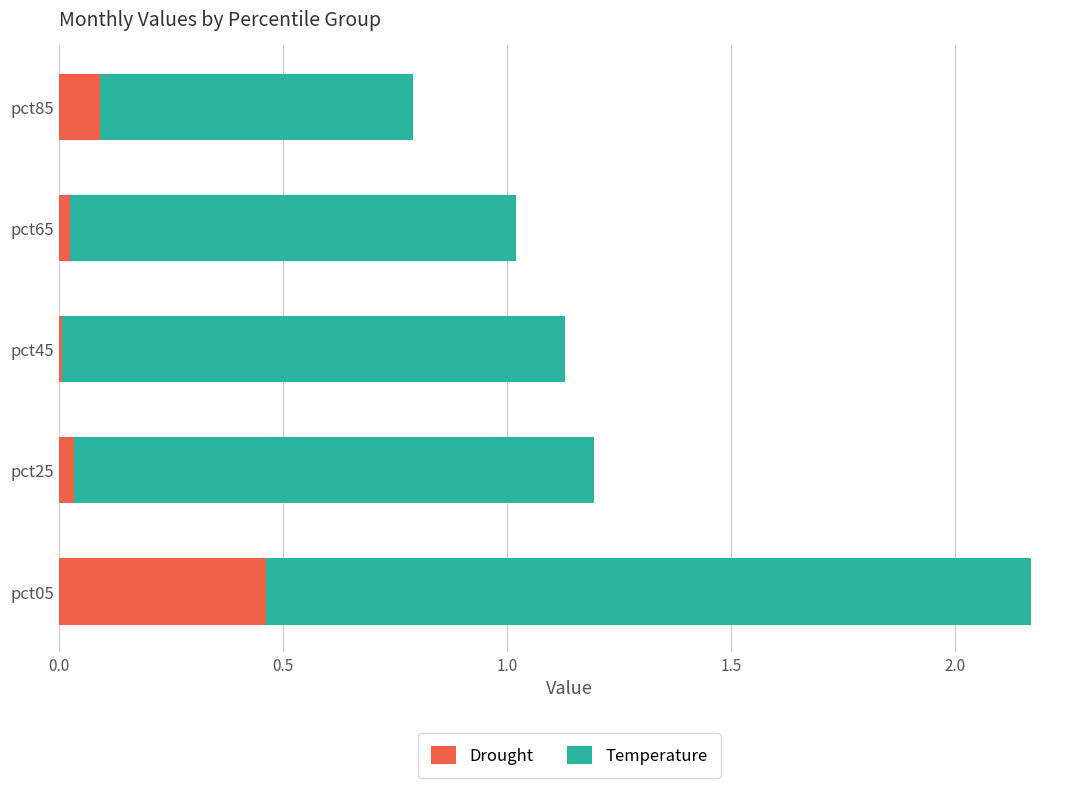

At which category is the sum across all series the highest?

pct05